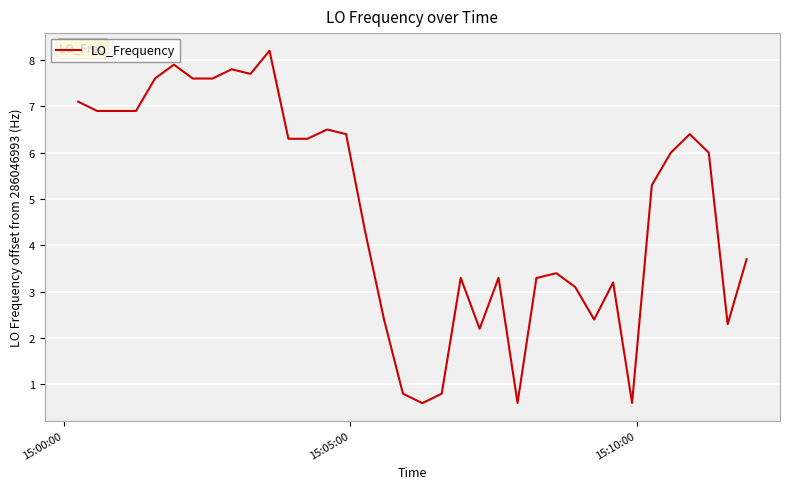

What is the smallest value displayed?

0.6